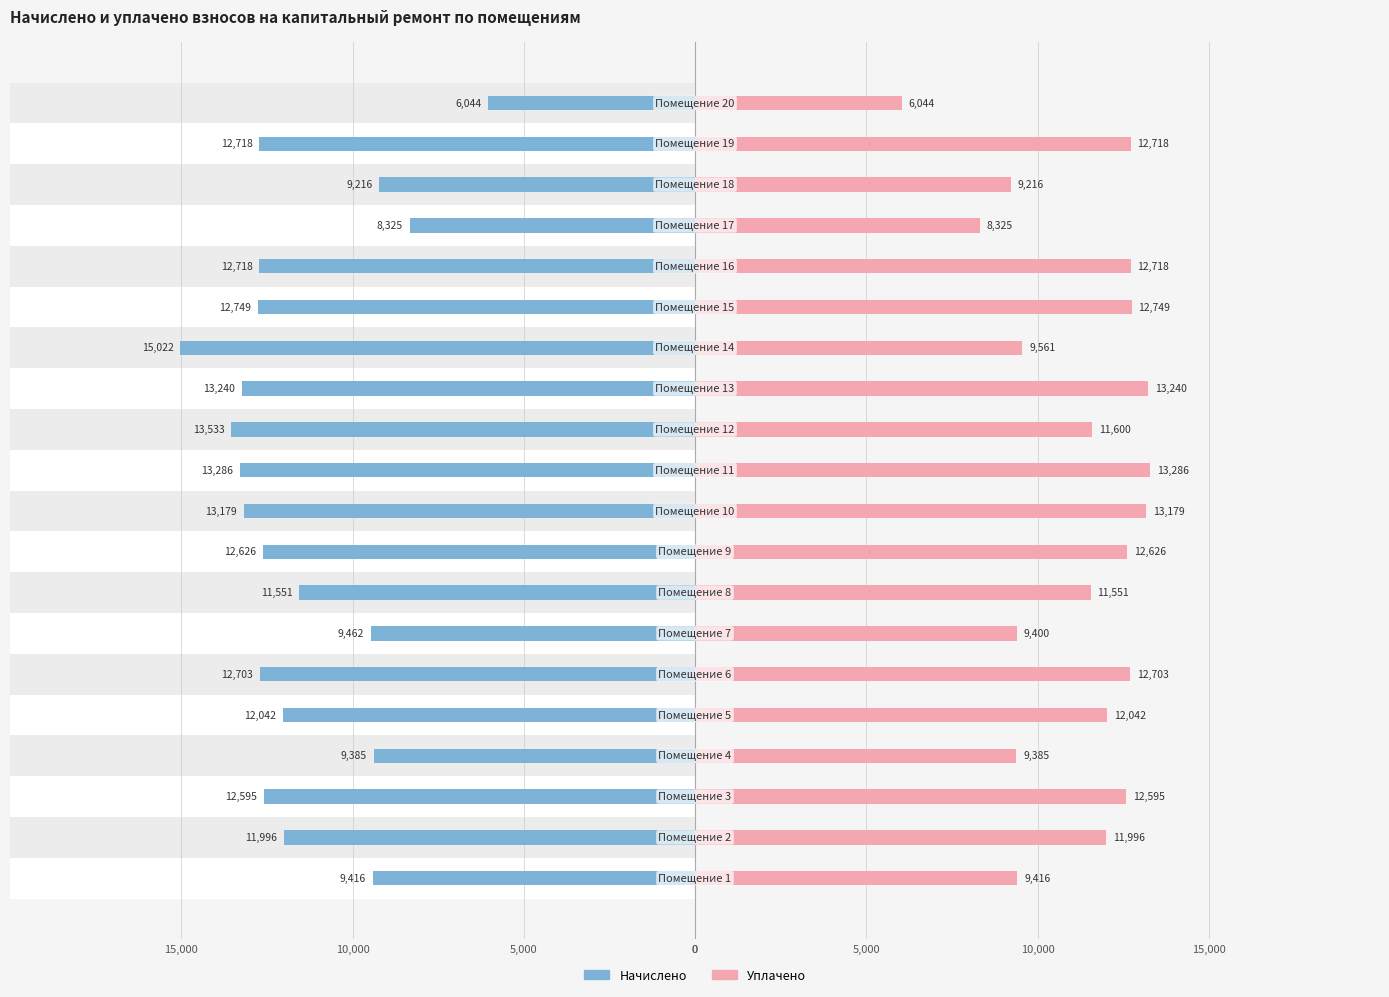

How many values in the Начислено series exceed 12625?

10